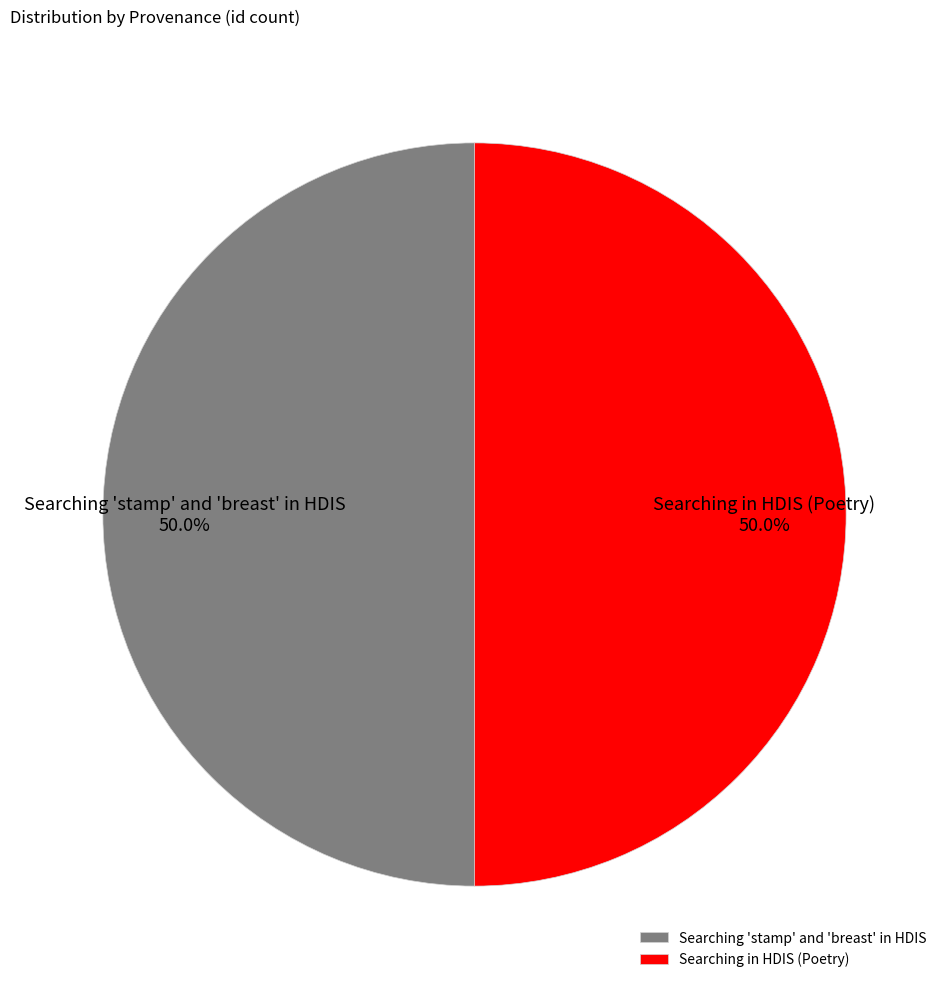

Do Searching 'stamp' and 'breast' in HDIS and Searching in HDIS (Poetry) together represent more than half of the pie?

Yes